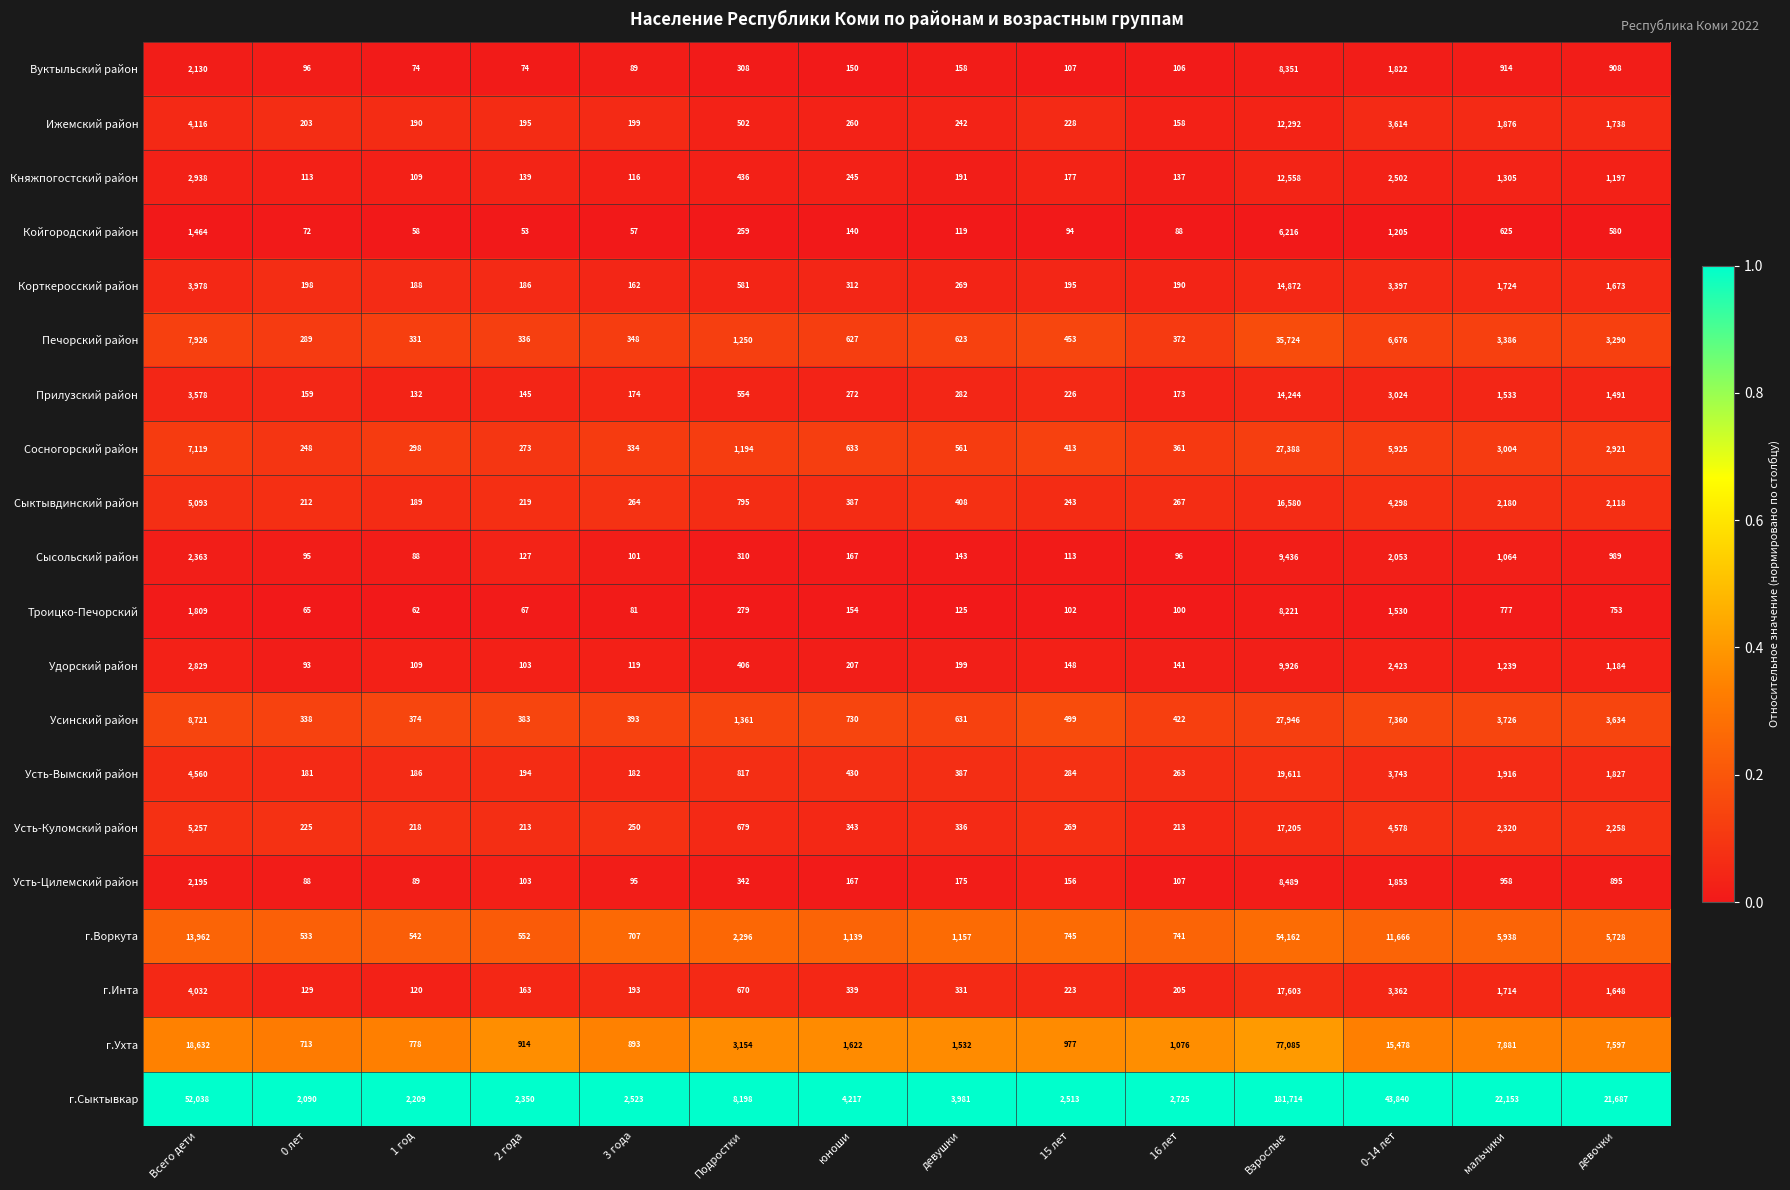

Which series has the largest range (max minus min)?

г.Сыктывкар